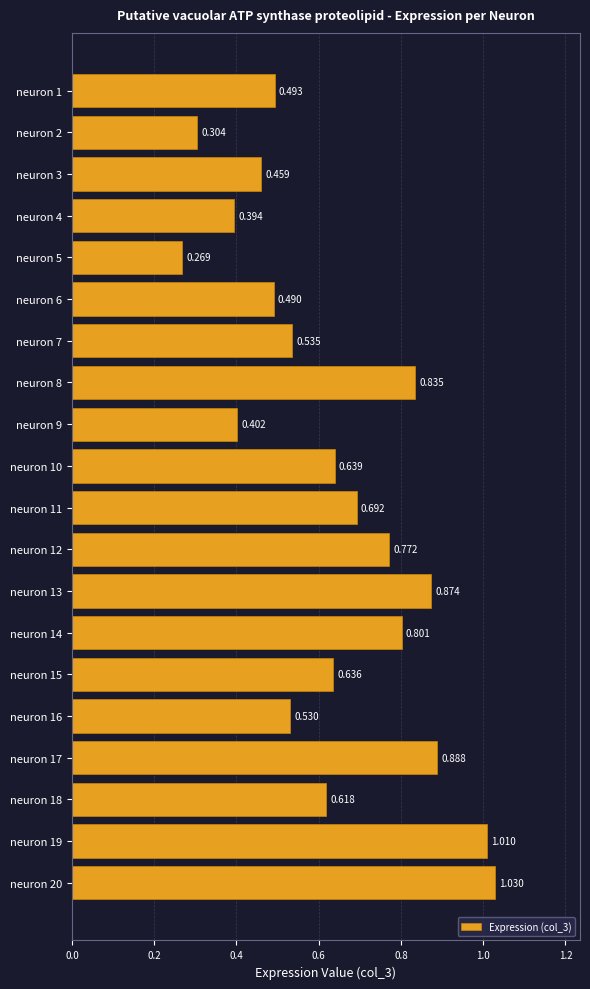

Does the chart contain any negative values?

No